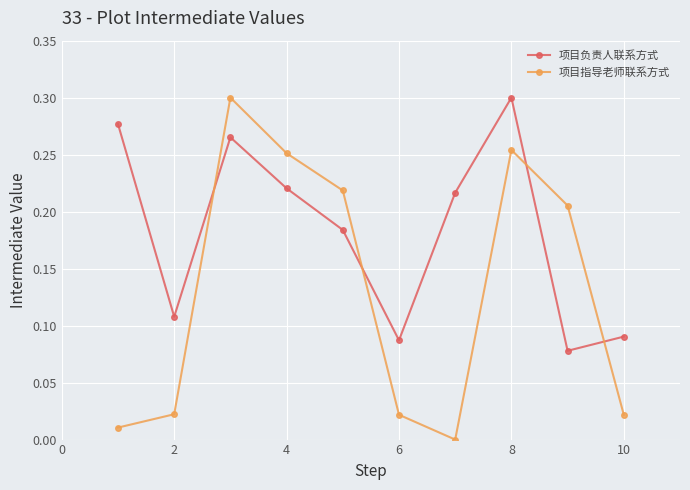

Rank the series by their average value, from lowest to highest.

项目指导老师联系方式, 项目负责人联系方式